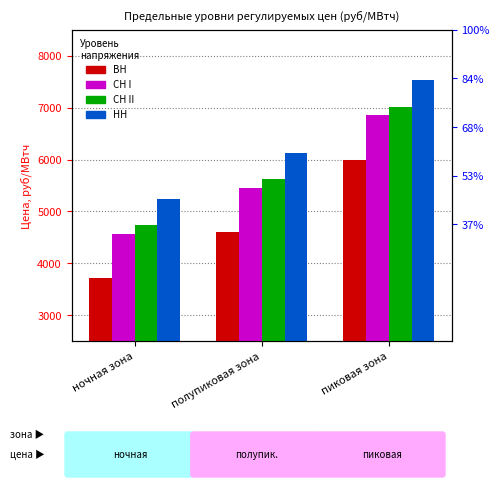

At how many categories does at least one series exceed 5429?

2